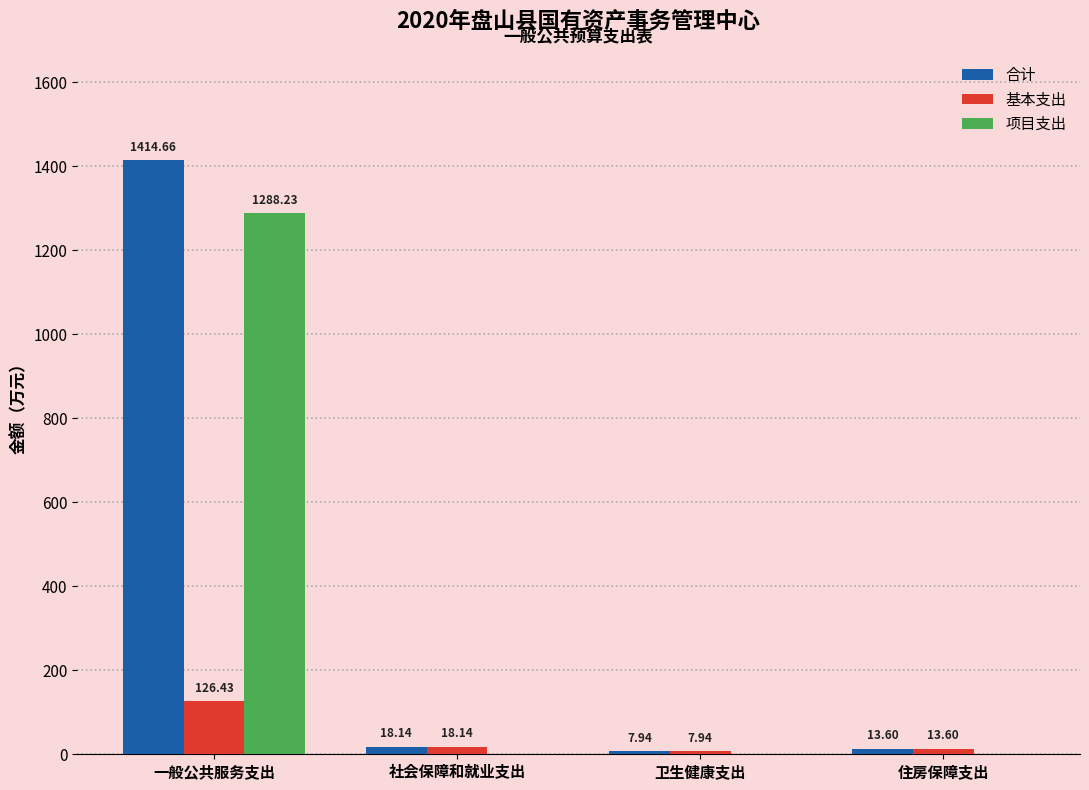

What is the sum of the 合计 values at 卫生健康支出 and 社会保障和就业支出?

26.1